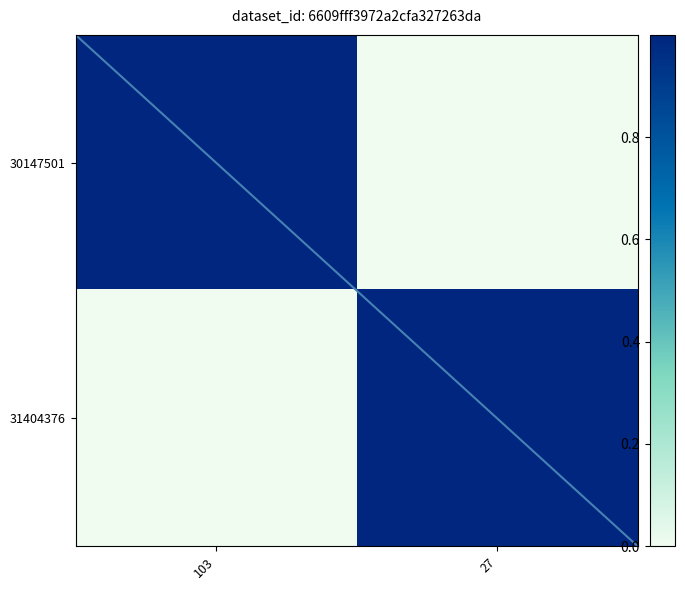

At which category is the sum across all series the highest?

103